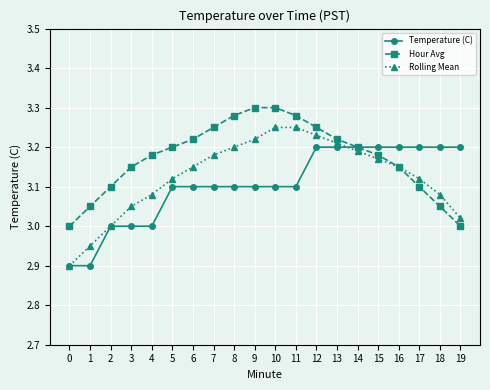

At which category is the sum across all series the highest?

12